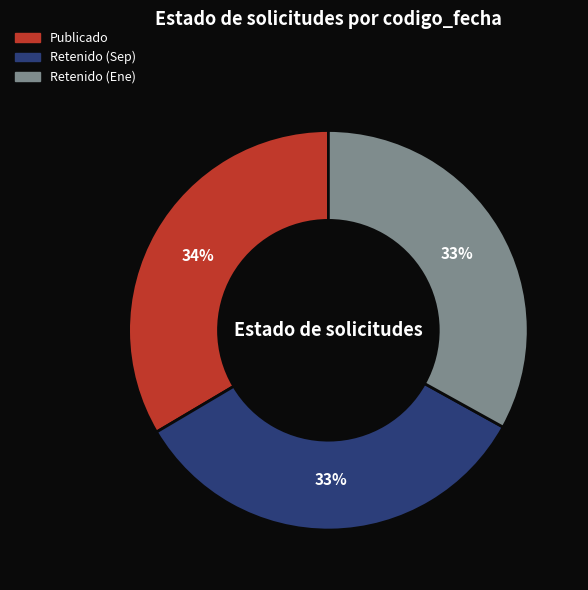

Does any single category account for the majority?

No